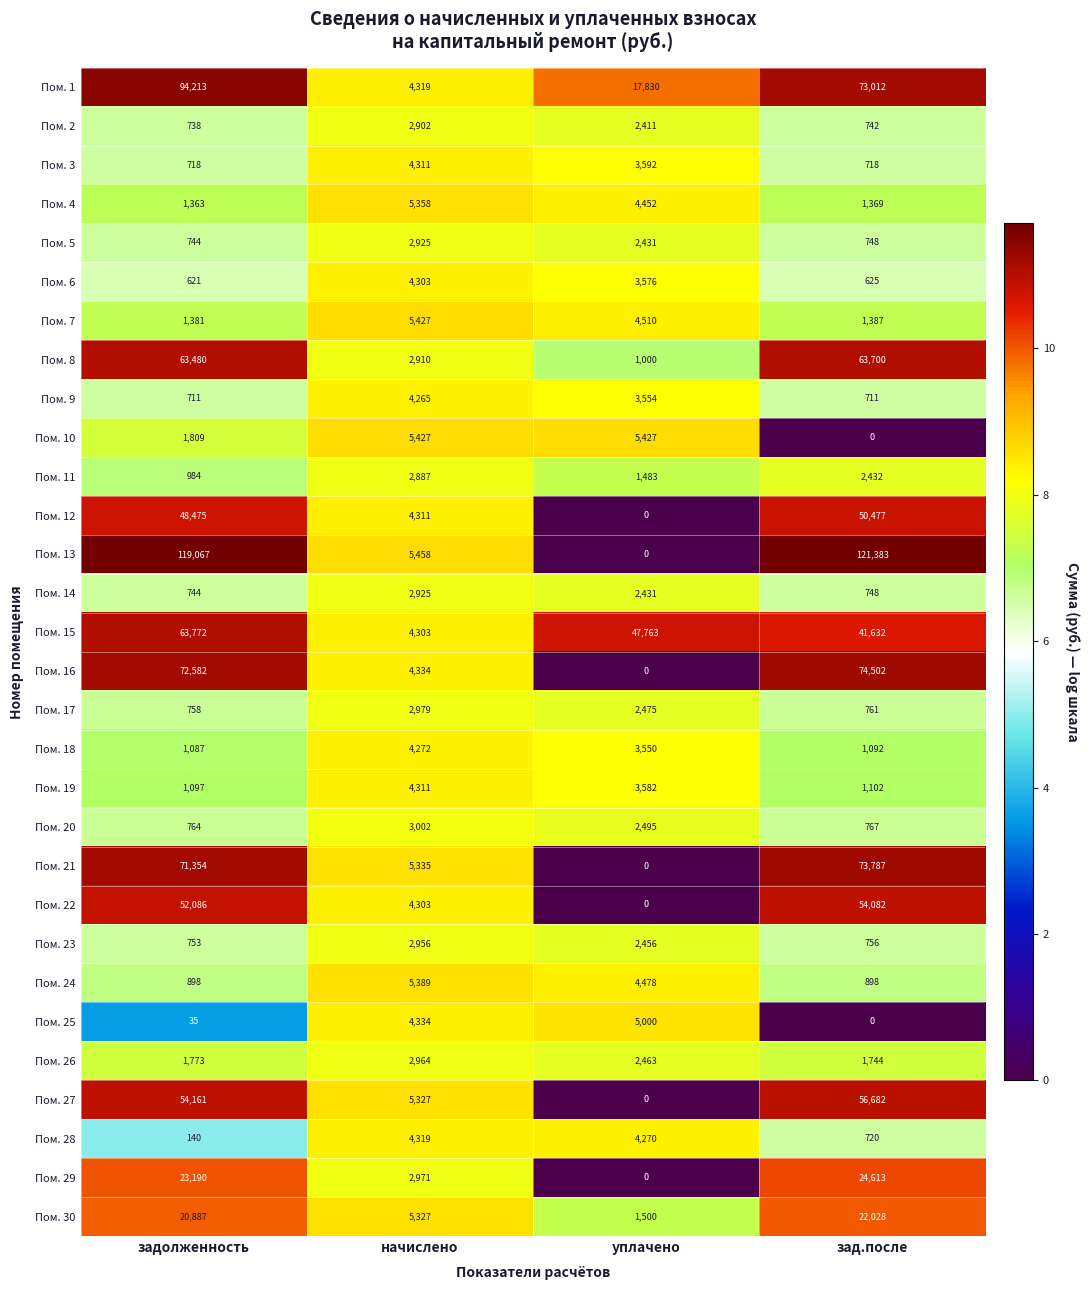

Between начислено and зад.после, which series saw the biggest shift?

Пом. 13